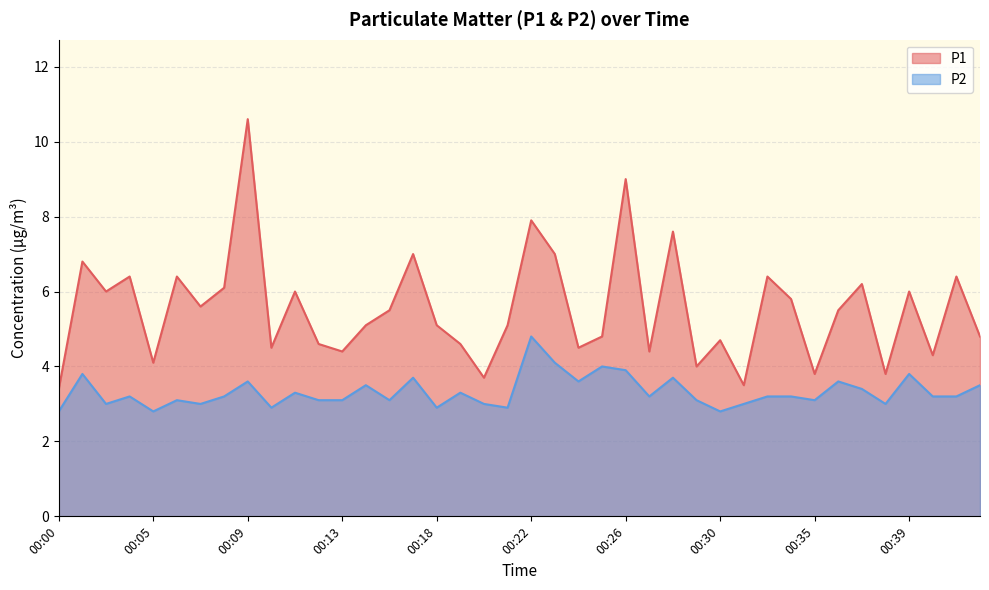

Reading left to right, what are all the values shown in this chart?

P1: 3.4	6.8	6.0	6.4	4.1	6.4	5.6	6.1	10.6	4.5	6.0	4.6	4.4	5.1	5.5	7.0	5.1	4.6	3.7	5.1	7.9	7.0	4.5	4.8	9.0	4.4	7.6	4.0	4.7	3.5	6.4	5.8	3.8	5.5	6.2	3.8	6.0	4.3	6.4	4.8
P2: 2.8	3.8	3.0	3.2	2.8	3.1	3.0	3.2	3.6	2.9	3.3	3.1	3.1	3.5	3.1	3.7	2.9	3.3	3.0	2.9	4.8	4.1	3.6	4.0	3.9	3.2	3.7	3.1	2.8	3.0	3.2	3.2	3.1	3.6	3.4	3.0	3.8	3.2	3.2	3.5